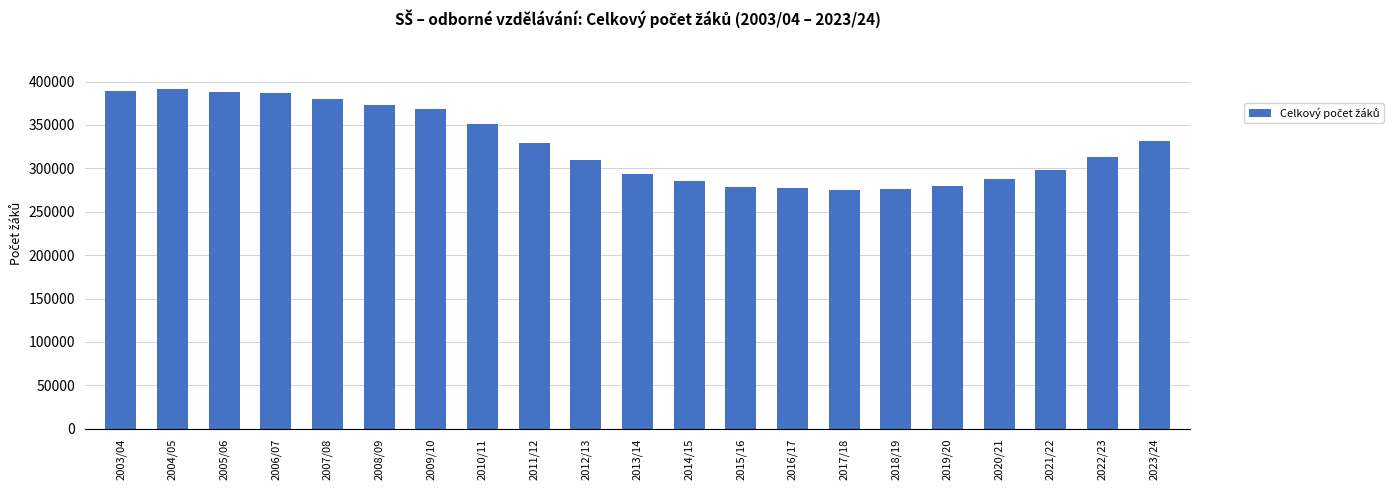

What is the maximum value shown in the chart?

390911